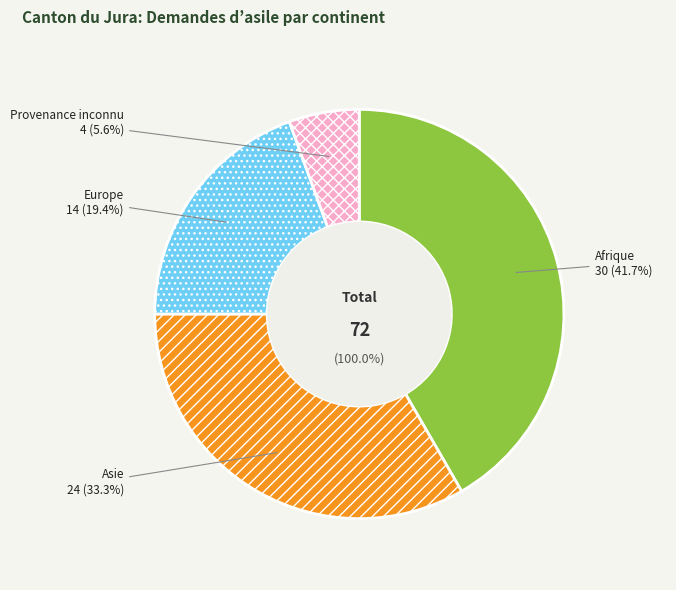

Which slice is the largest?

Afrique